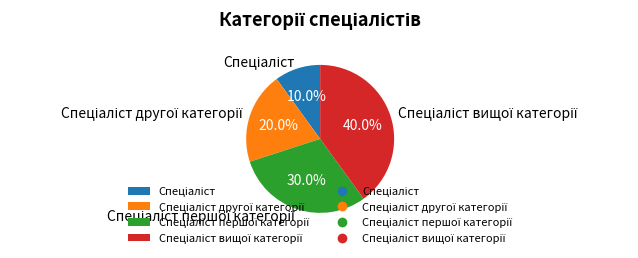

Is there any slice that represents more than half of the pie?

No